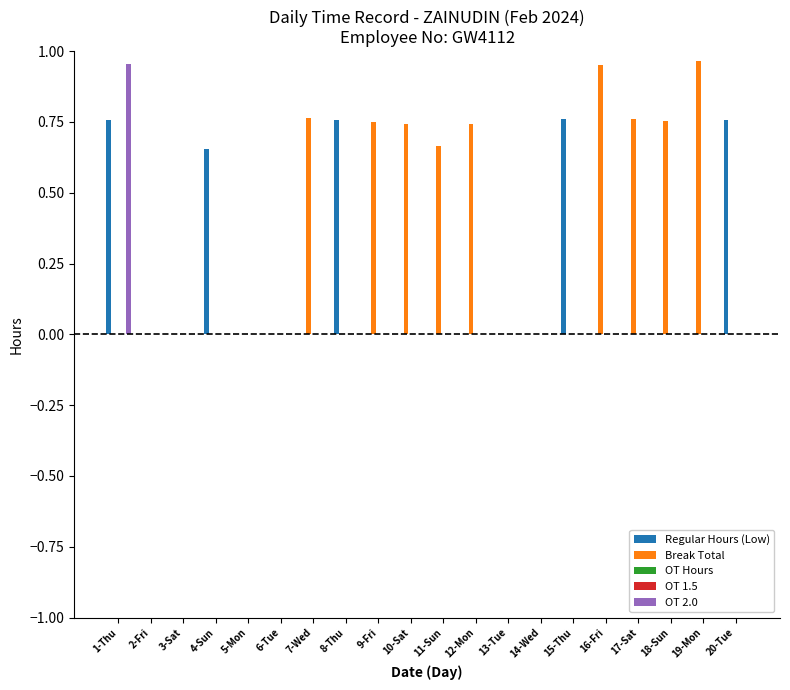

Are the bars grouped side by side (vs. stacked)?

Yes